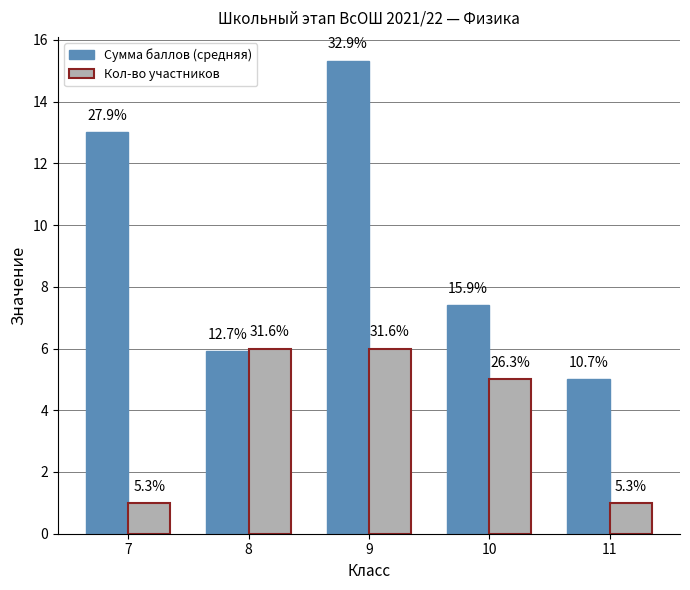

What are all the series names shown in the legend?

Сумма баллов (средняя), Кол-во участников